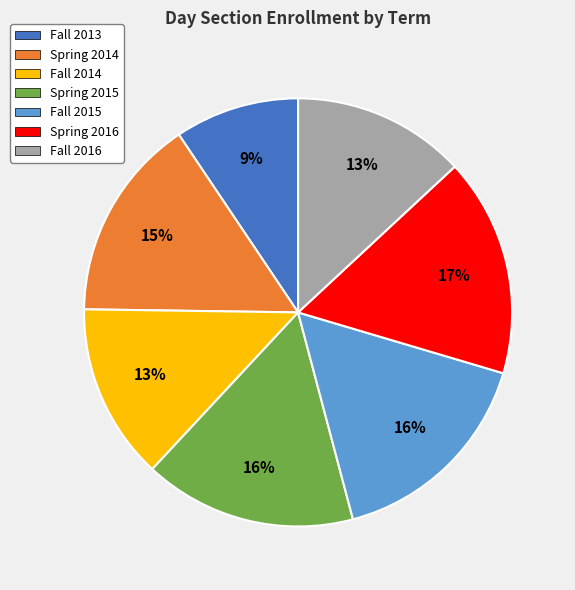

Combined, do Fall 2015 and Fall 2016 account for over 50%?

No